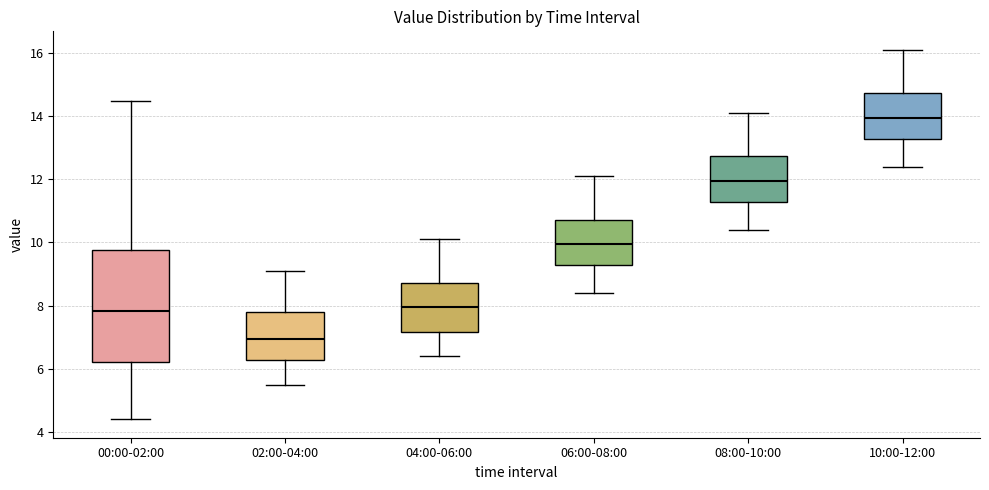

Which box has the highest median line?

10:00-12:00